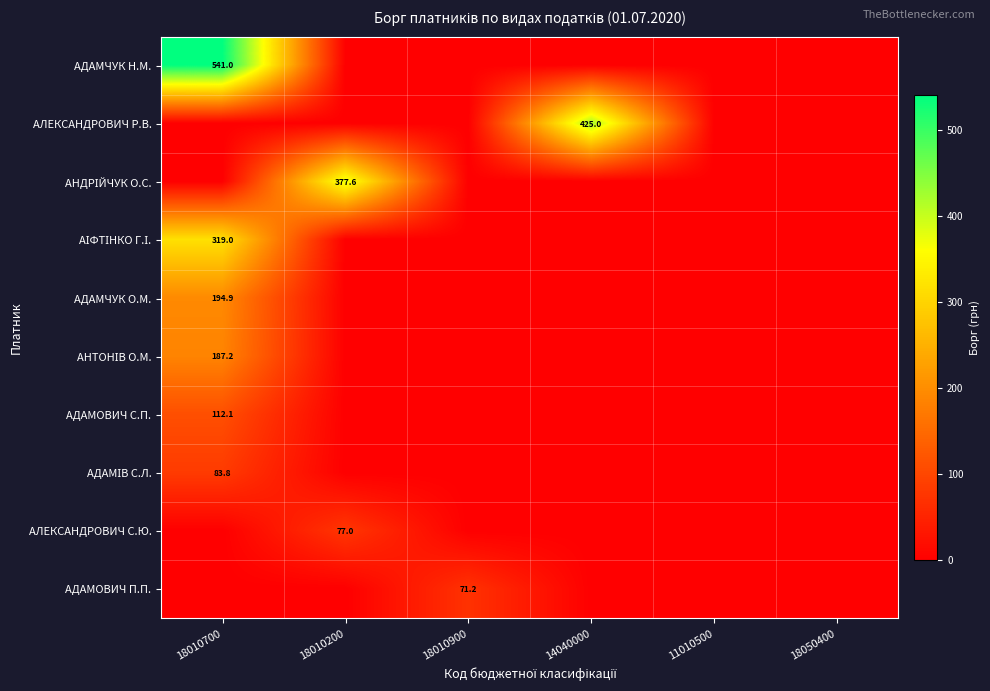

The value of АДАМОВИЧ П.П. at 18010900 is 71.2. True or false?

True